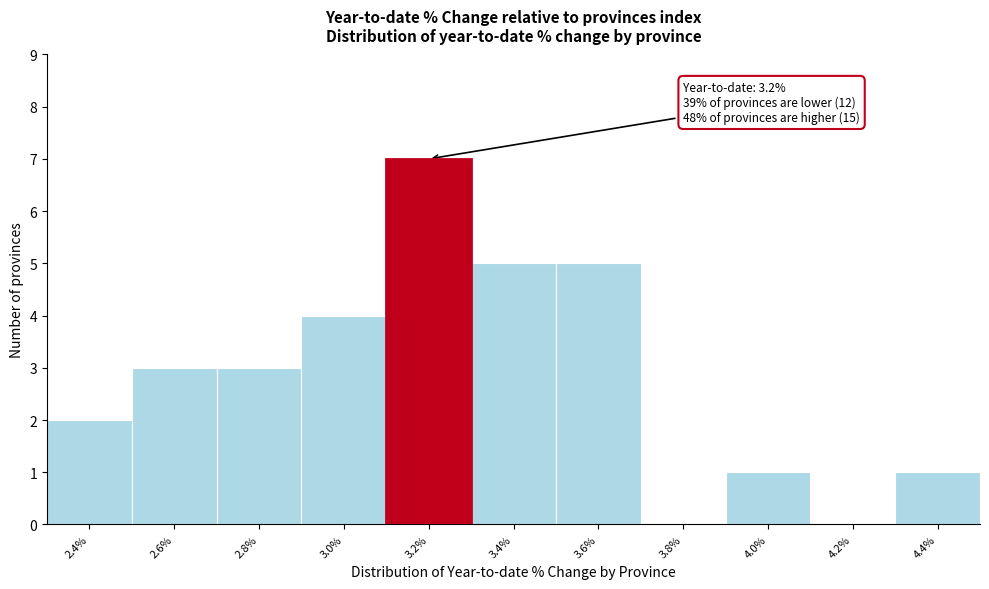

Reading left to right, transcribe all the data shown in this chart.

2.4%=2	2.6%=3	2.8%=3	3.0%=4	3.2%=7	3.4%=5	3.6%=5	3.8%=0	4.0%=1	4.2%=0	4.4%=1